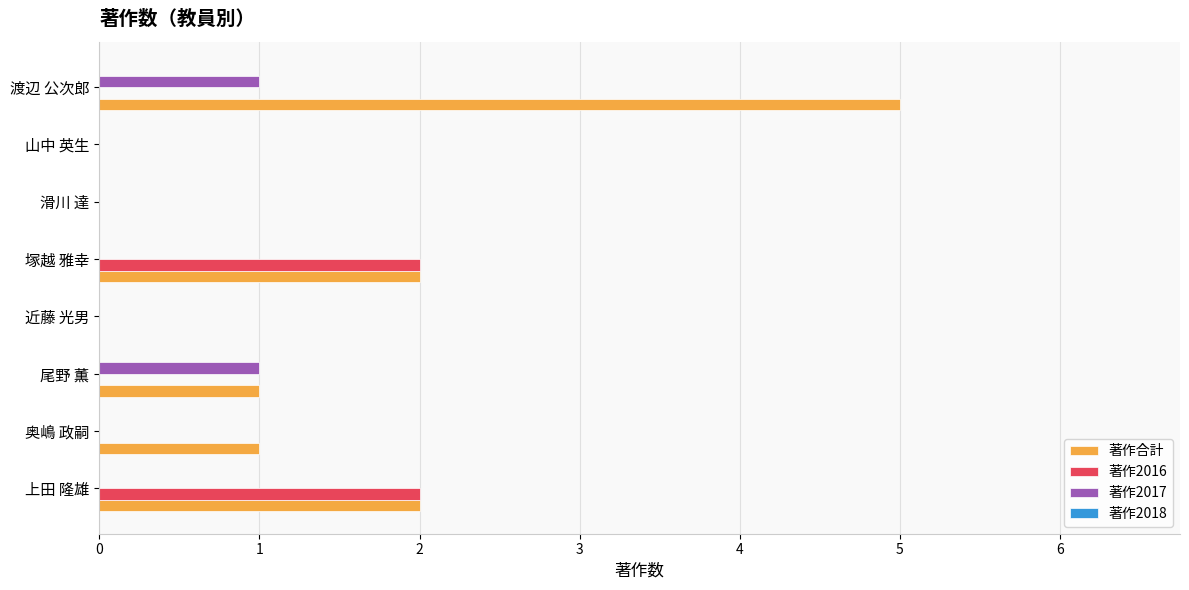

Between 上田 隆雄 and 奥嶋 政嗣, which series saw the biggest shift?

著作2016